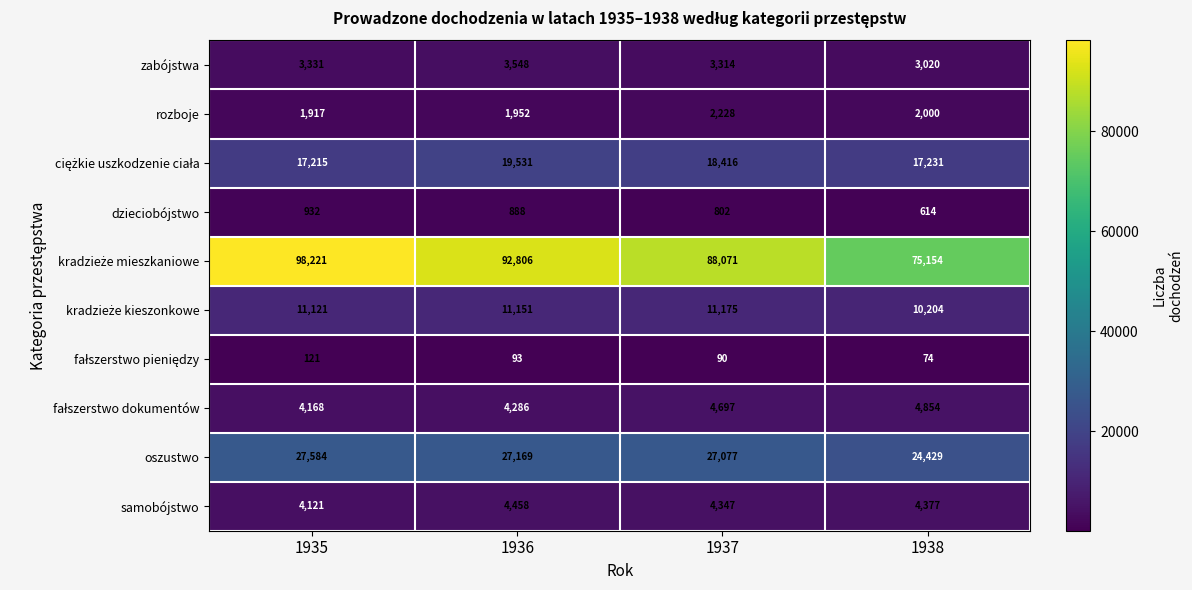

What is the smallest value displayed?

74